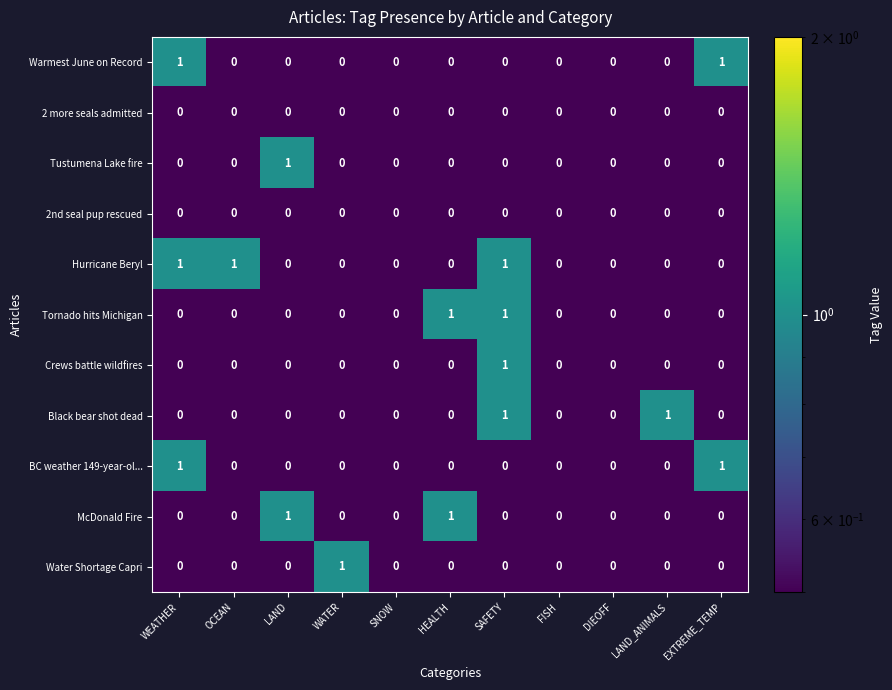

True or false: McDonald Fire has a value of 0 at OCEAN.

True